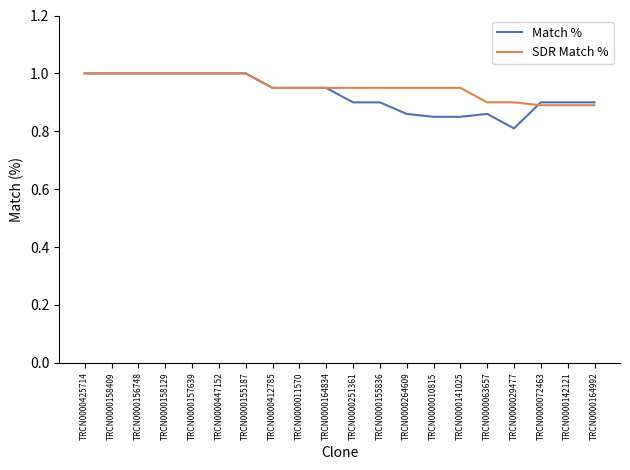

Is the value of Match % at TRCN0000155836 greater than the value of SDR Match % at TRCN0000142121?

Yes